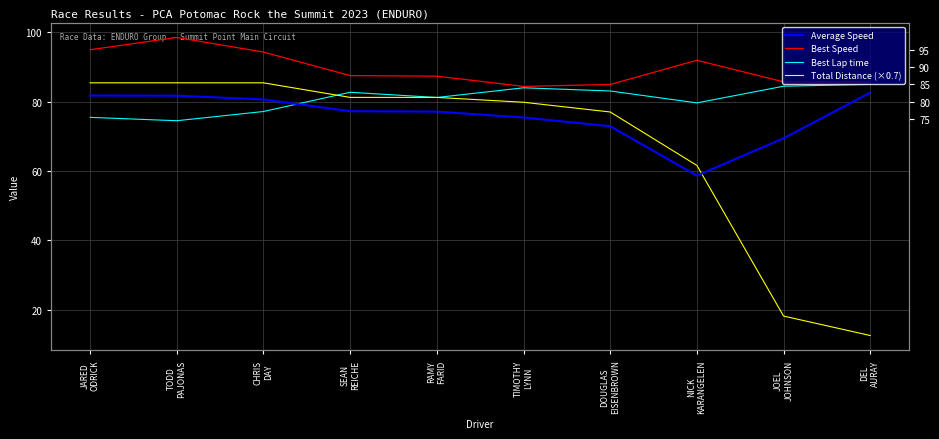

Between SEAN
REICHE and RAMY
FARID, which series saw the biggest shift?

Best Lap time